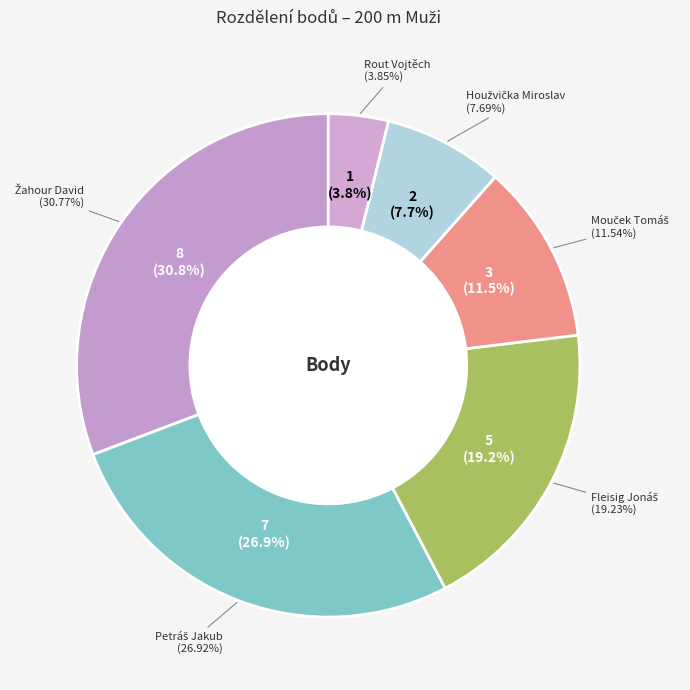

What is the change in value from Žahour David to Mouček Tomáš?

-5